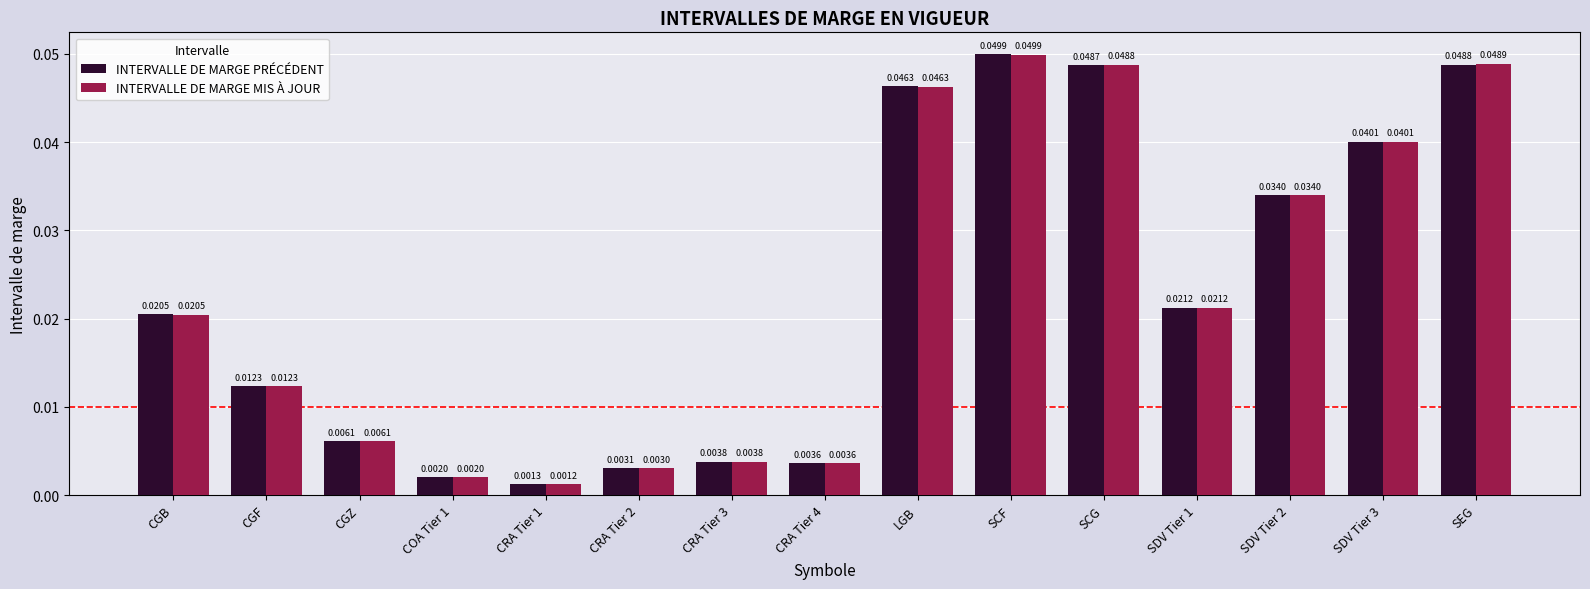

Which label corresponds to the smallest value in the chart?

CRA Tier 1